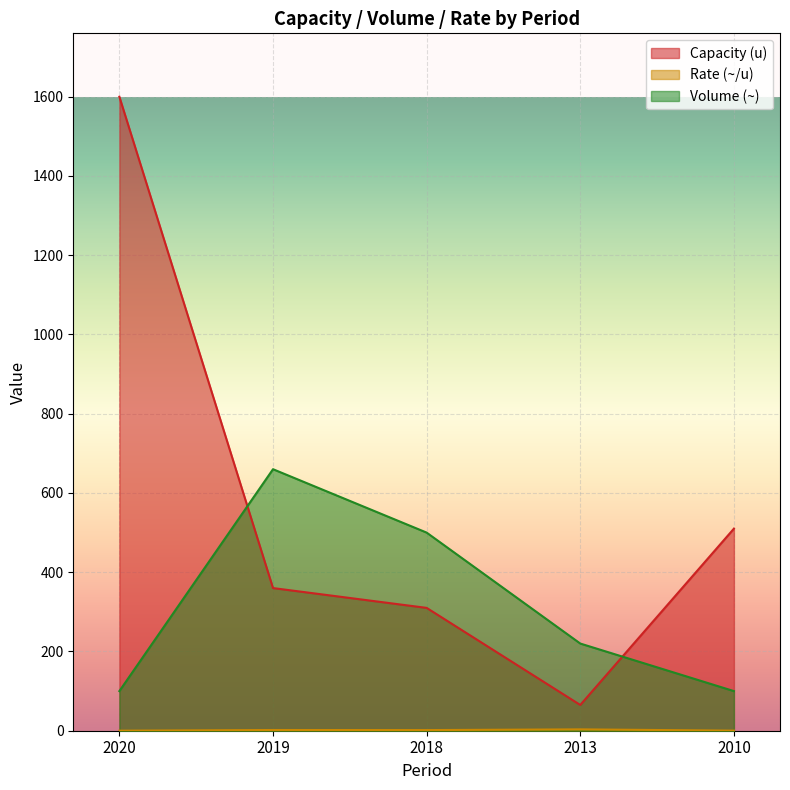

How many data points does each series have?

5